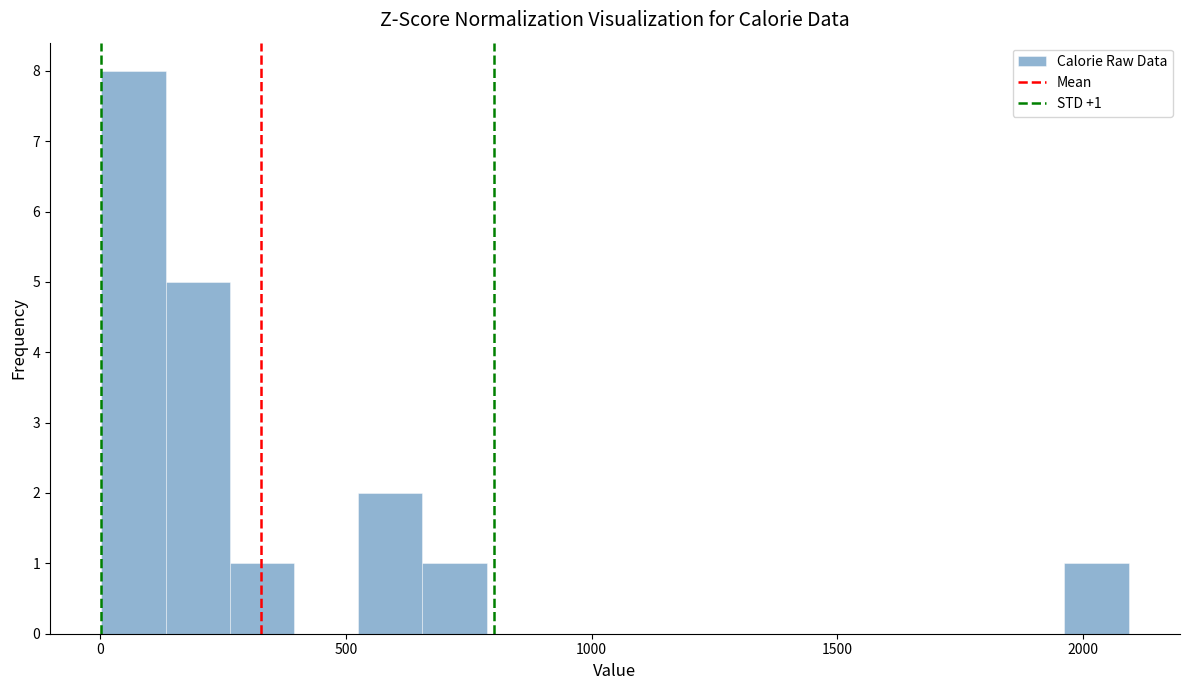

Around what value on the x-axis is the tallest bar? Give the approximate position of its centre, as read against the axis.

50